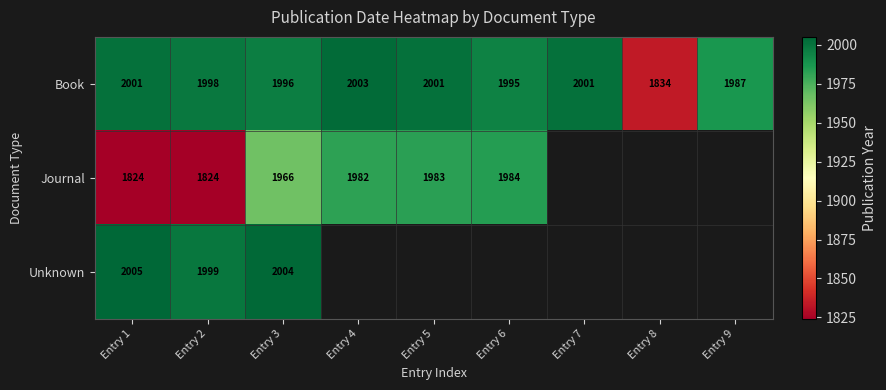

At which category is the sum across all series the highest?

Entry 3